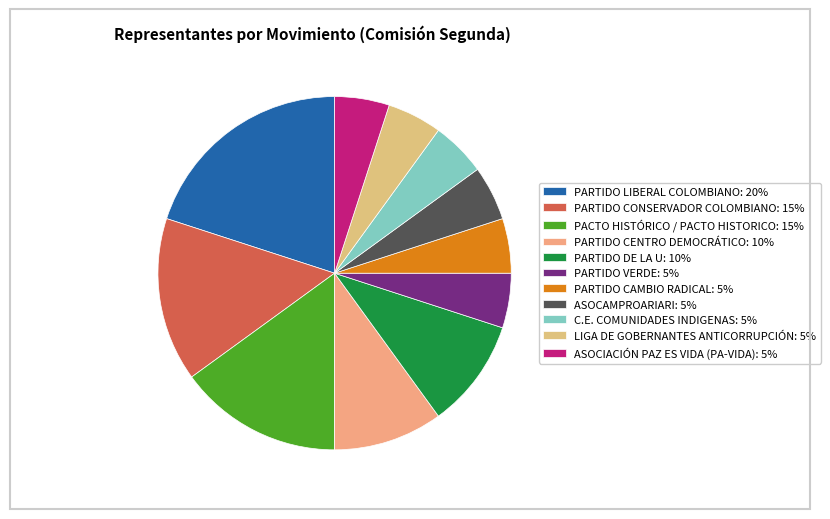

To the nearest percent, what is the combined percentage of C.E. COMUNIDADES INDIGENAS and ASOCIACIÓN PAZ ES VIDA (PA-VIDA)?

10%